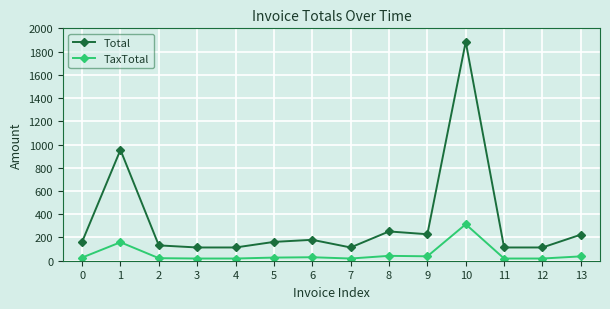

What is the smallest value displayed?

19.0